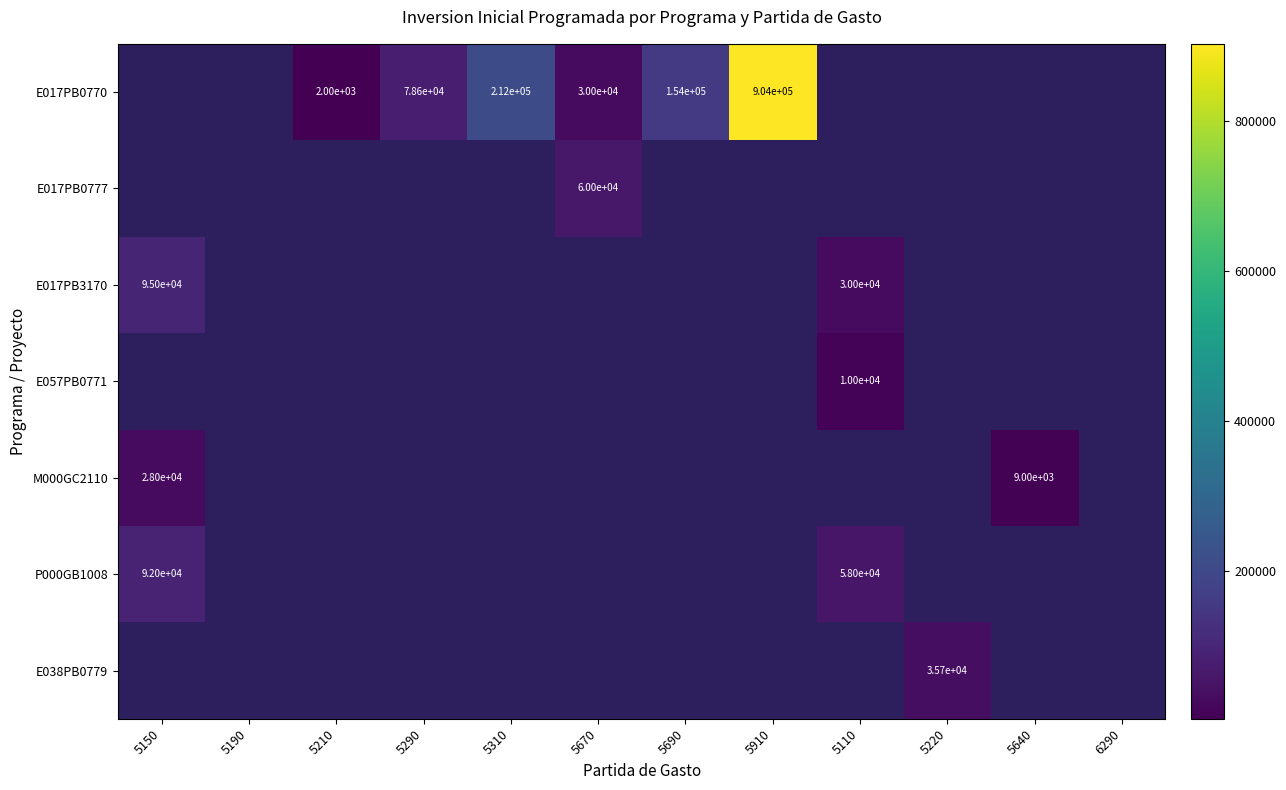

What is the greatest value displayed?

903506.0